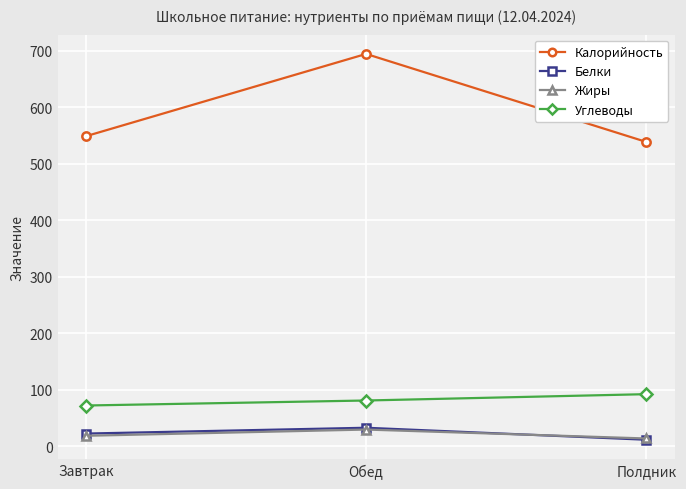

Reading right to left, transcribe all the data shown in this chart.

Калорийность: Полдник=538.6	Обед=694.4	Завтрак=548.7
Белки: Полдник=11.7	Обед=32.9	Завтрак=22.6
Жиры: Полдник=13.9	Обед=29.7	Завтрак=18.7
Углеводы: Полдник=92.3	Обед=81.1	Завтрак=72.2